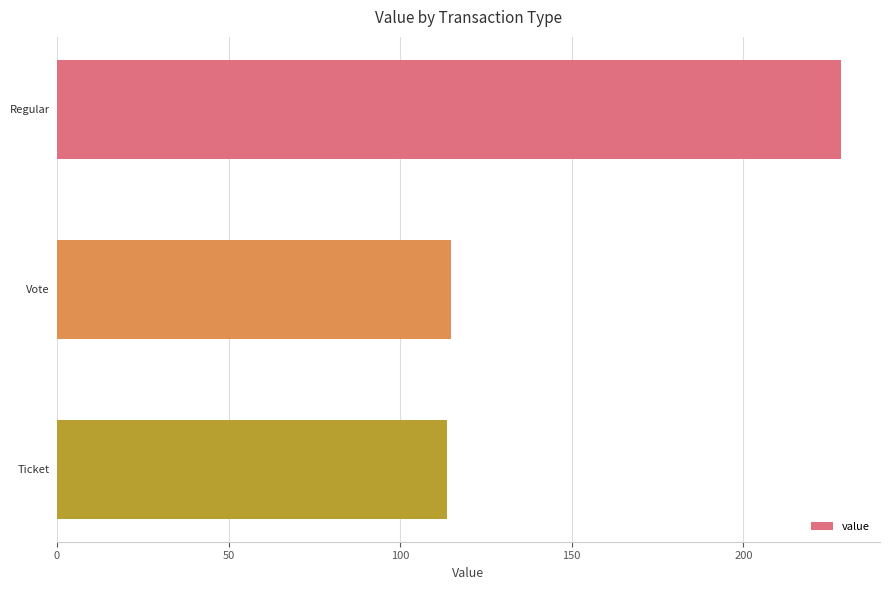

Is it true that the value at Vote is 114.7?

True